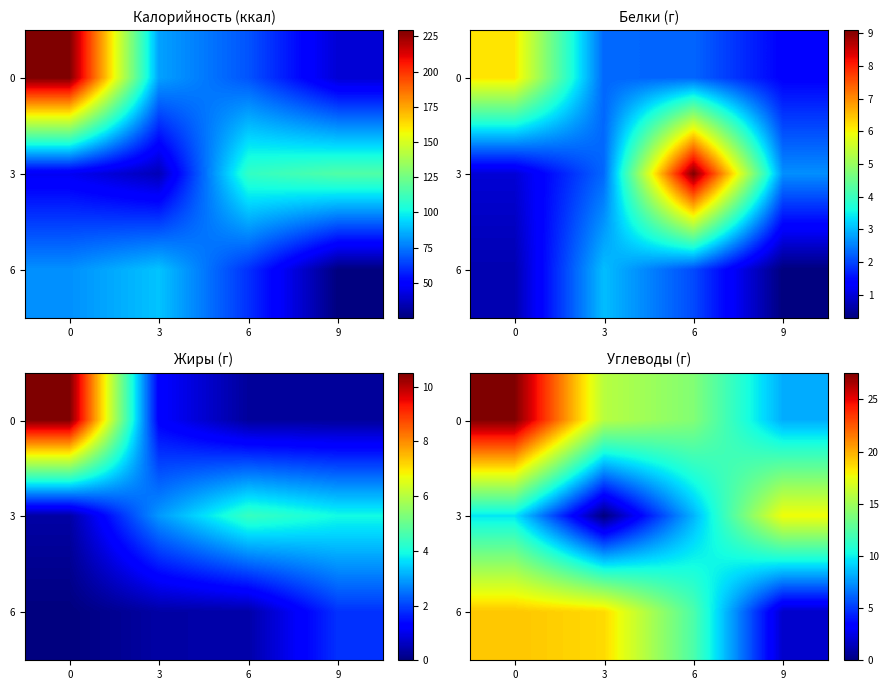

Rank the series by their average value, from highest to lowest.

0, 6, 3